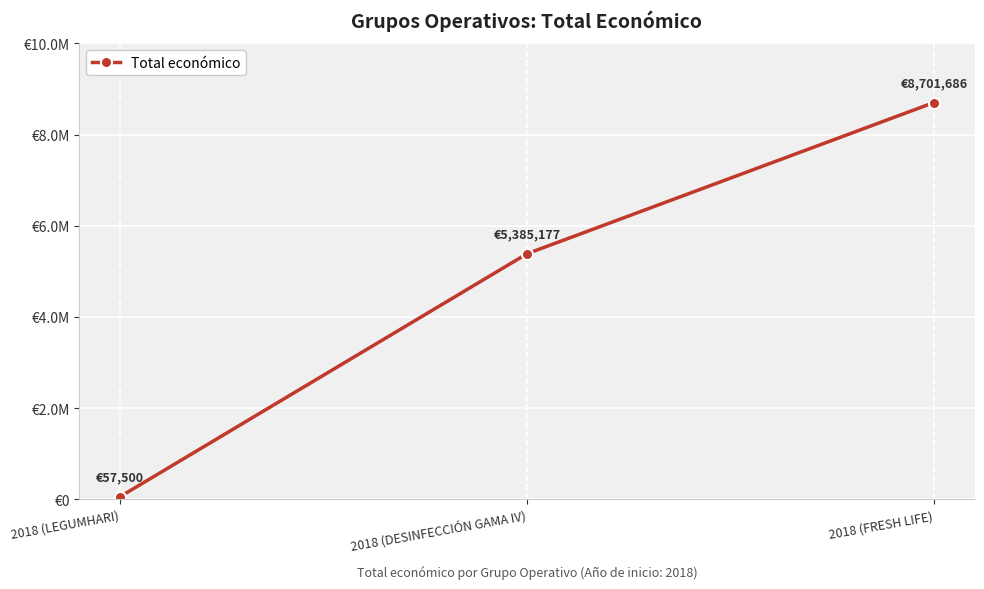

Reading left to right, transcribe all the data shown in this chart.

2018 (LEGUMHARI)=57500	2018 (DESINFECCIÓN GAMA IV)=5385177	2018 (FRESH LIFE)=8701686